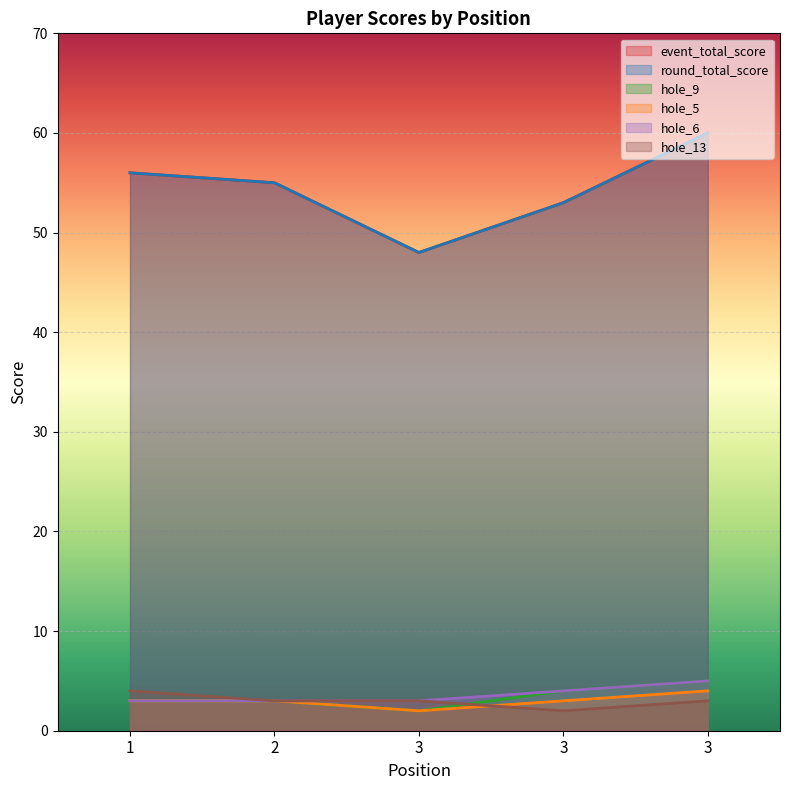

What is the value of the hole_5 point at the 1st from the left?

3